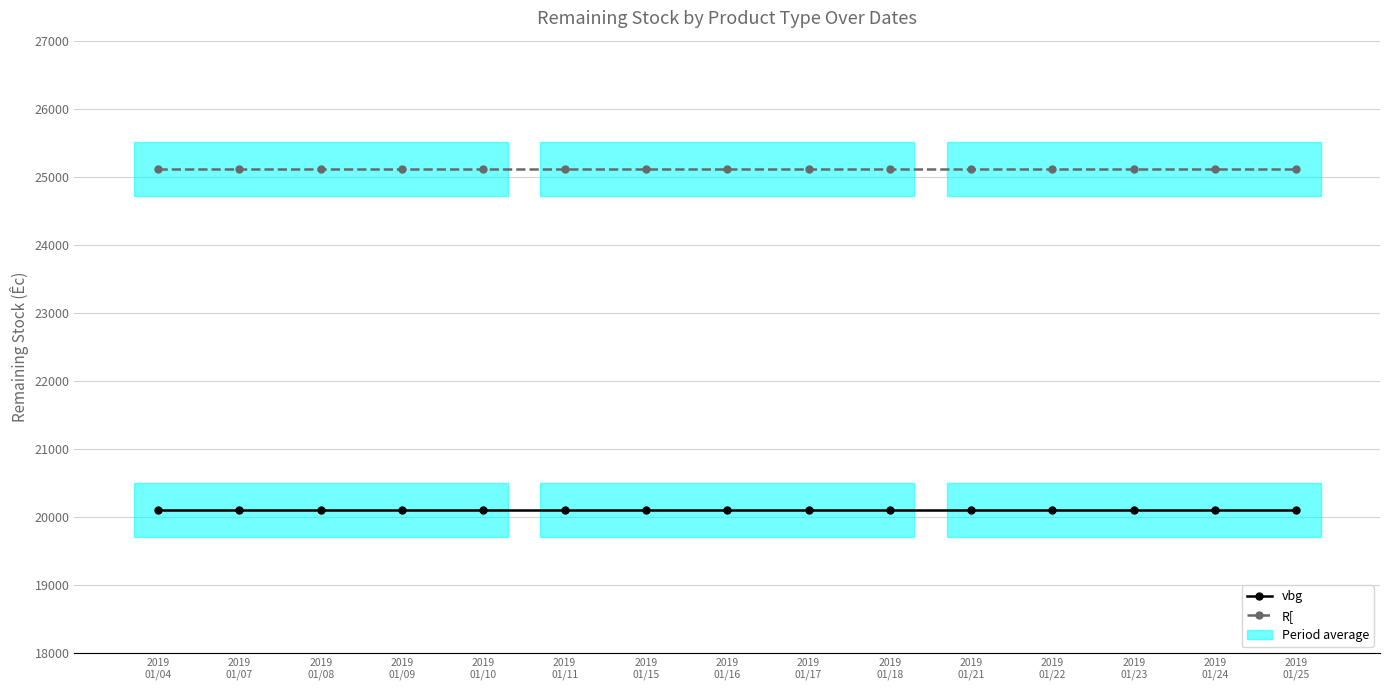

True or false: vbg and R[ intersect in this chart.

False